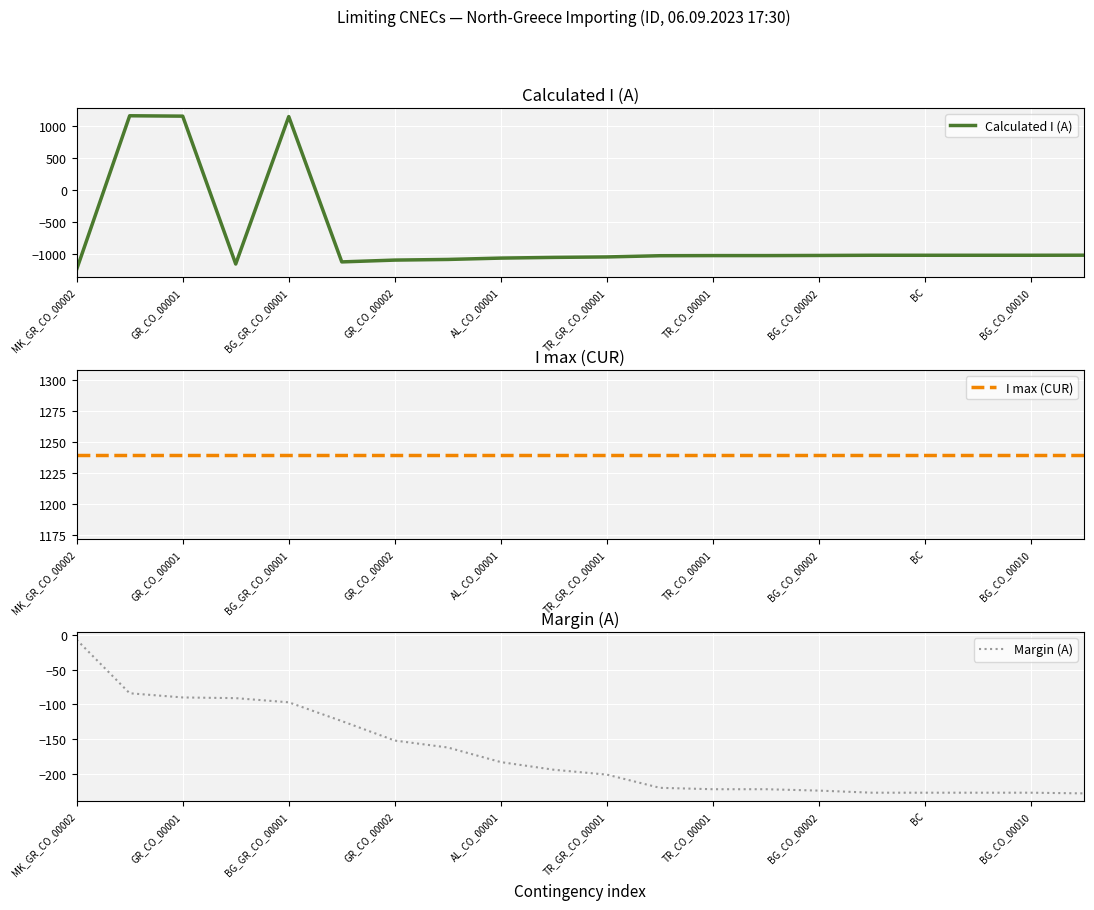

List the labels in order of Calculated I (A) value, smallest first.

MK_GR_CO_00002, GR_CO_00002, TR_GR_CO_00001, TR_CO_00001, BG_CO_00002, BC, BG_CO_00010, 10, 11, 12, 13, 14, 15, 16, 17, 18, 19, AL_CO_00001, BG_GR_CO_00001, GR_CO_00001